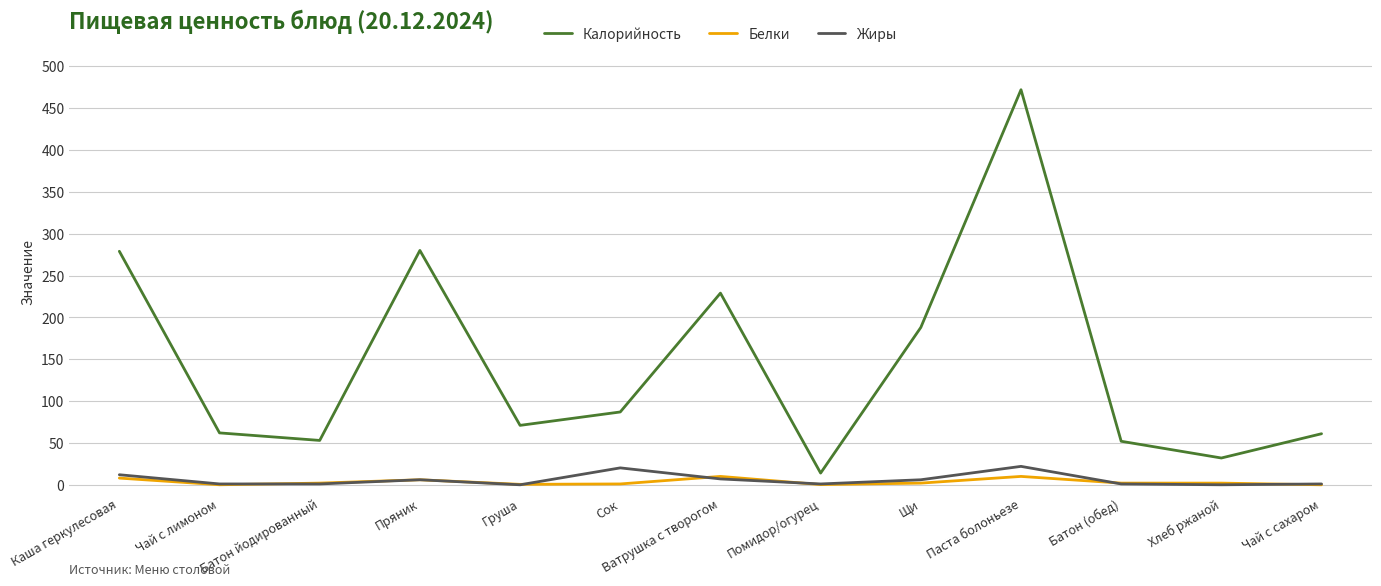

True or false: Белки has a value of 0.0 at Чай с лимоном.

True